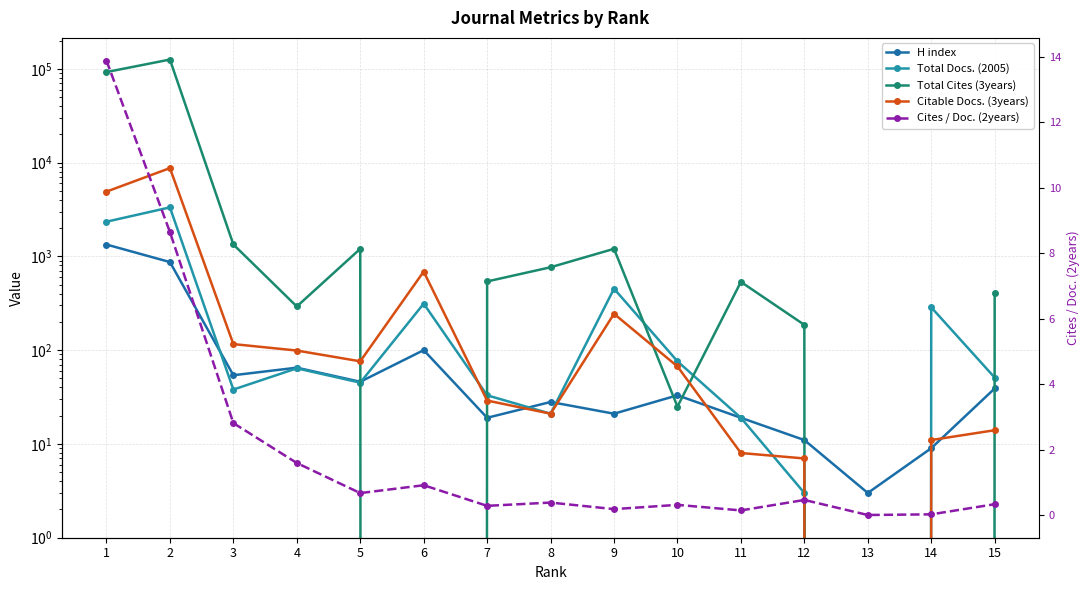

True or false: Total Cites (3years) has more than 2 interior local peaks.

True